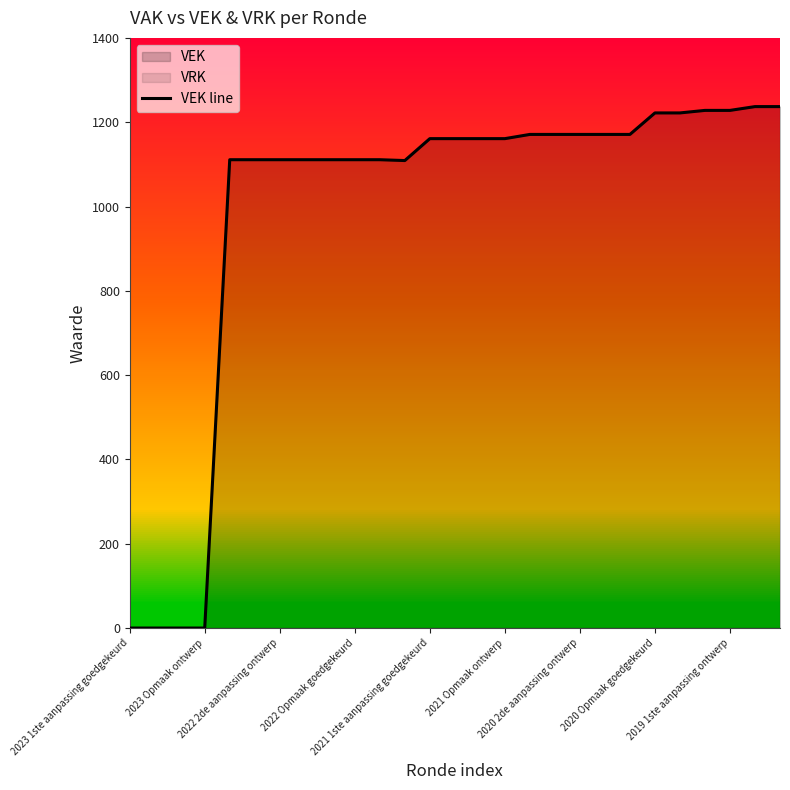

How many lines are shown in the chart?

1